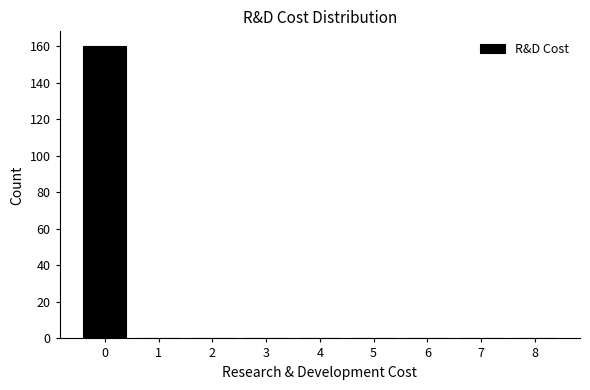

Reading right to left, transcribe all the data shown in this chart.

8=0	7=0	6=0	5=0	4=0	3=0	2=0	1=0	0=160